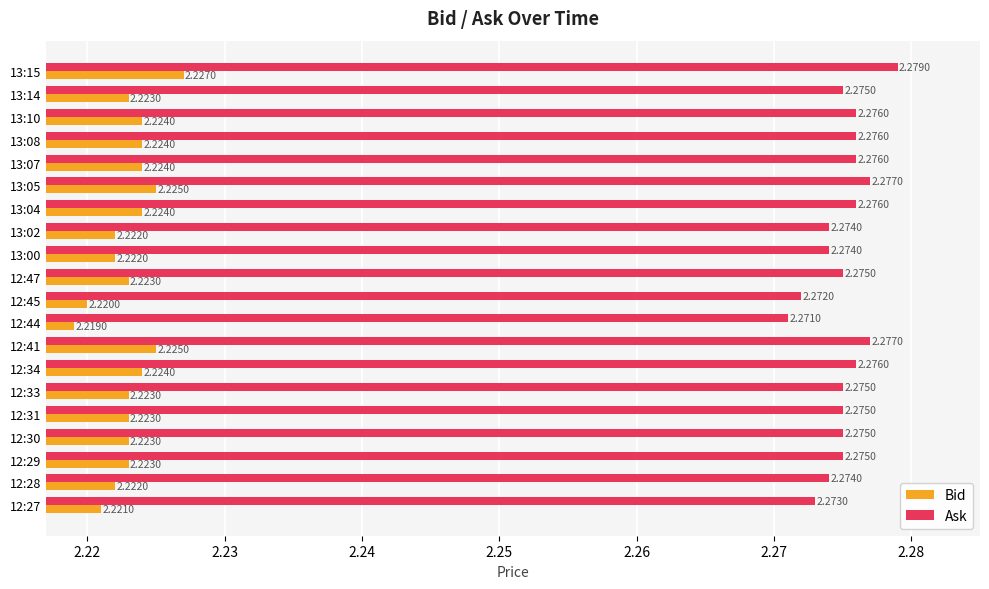

What are all the series names shown in the legend?

Bid, Ask